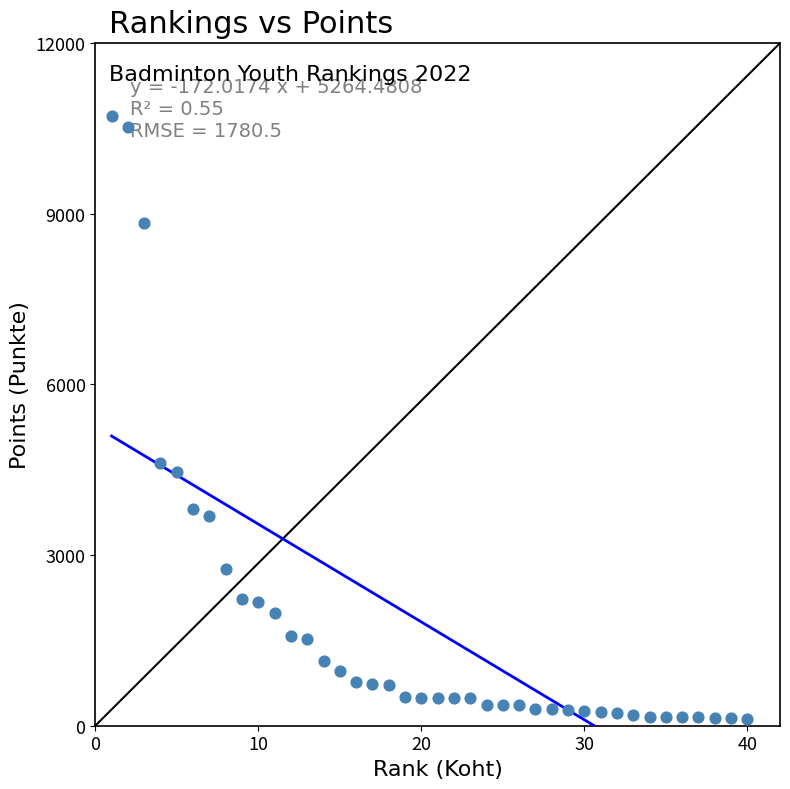

What is the range of X values (max minus min)?

39